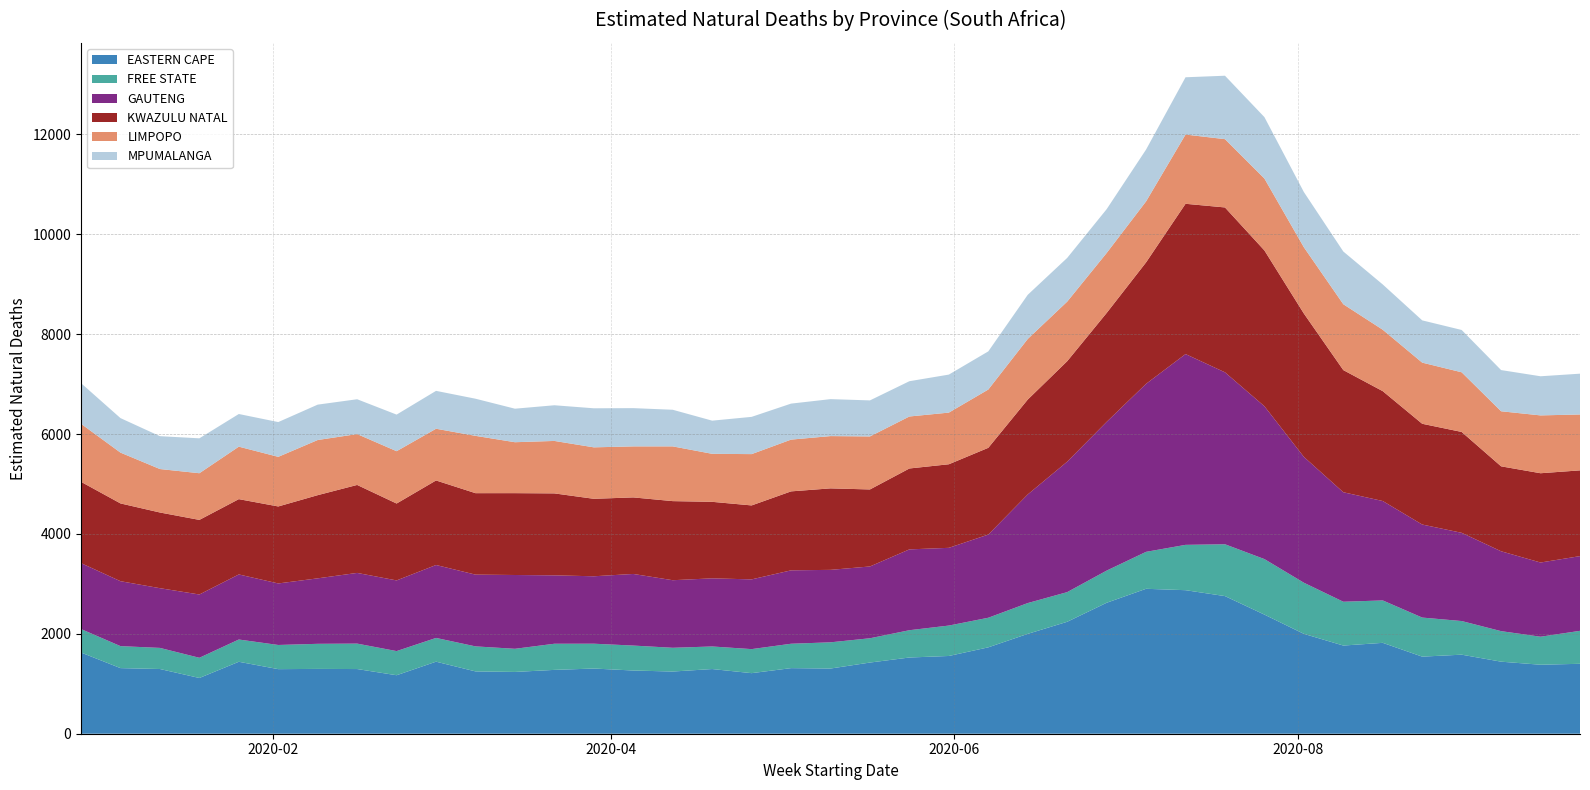

At which category does LIMPOPO reach its first local valley?

2020-01-12